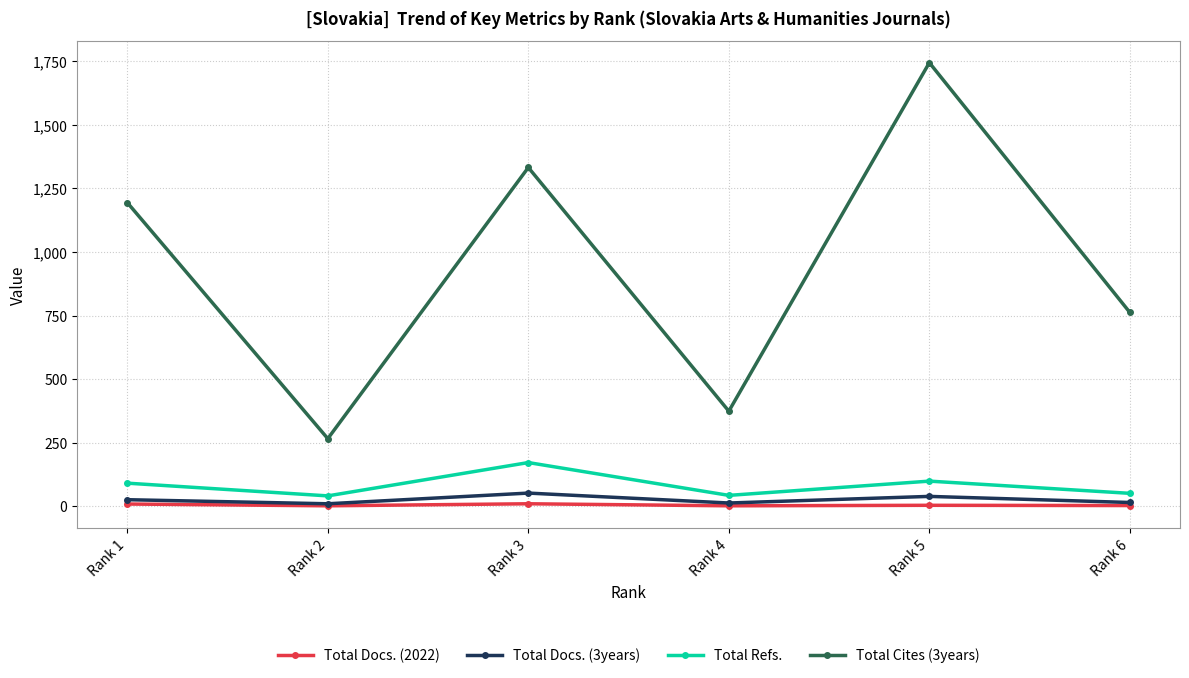

How many lines are shown in the chart?

4